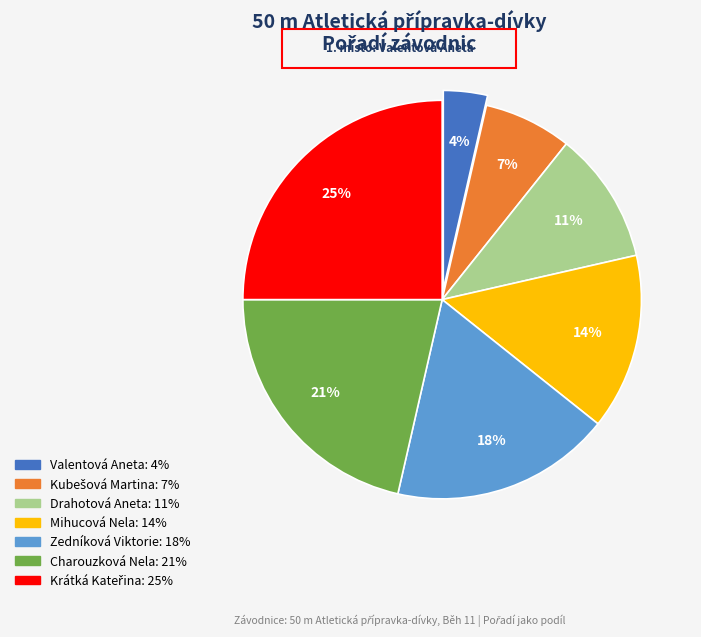

Do Zedníková Viktorie and Valentová Aneta together represent more than half of the pie?

No